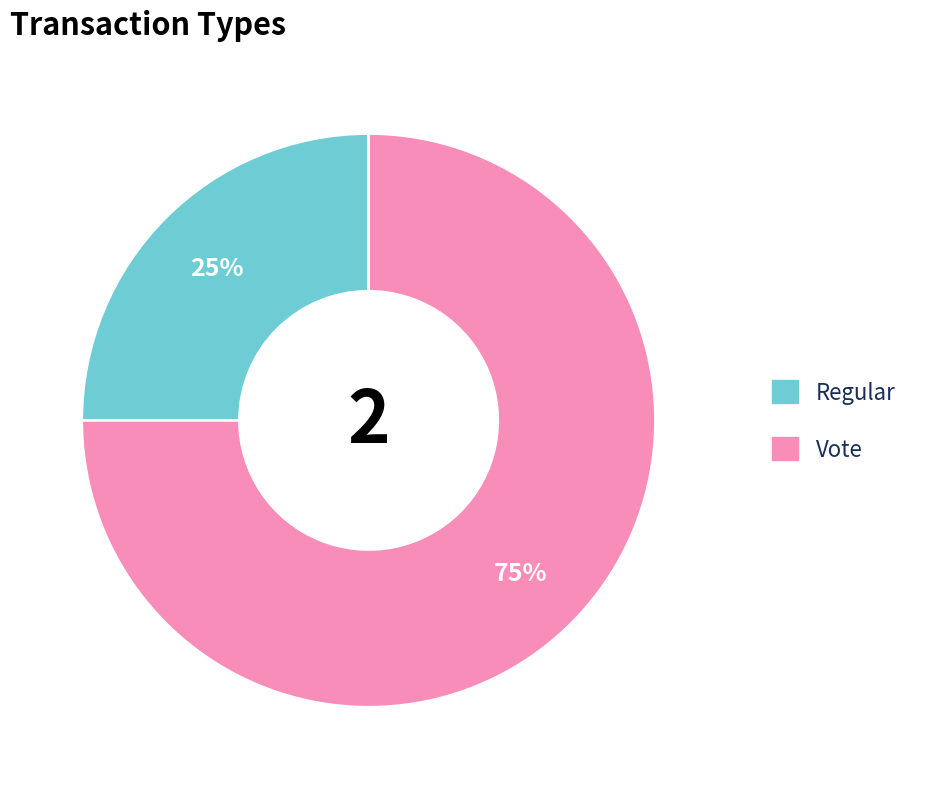

To the nearest percent, what is the difference between the largest and smallest slice percentages?

50%